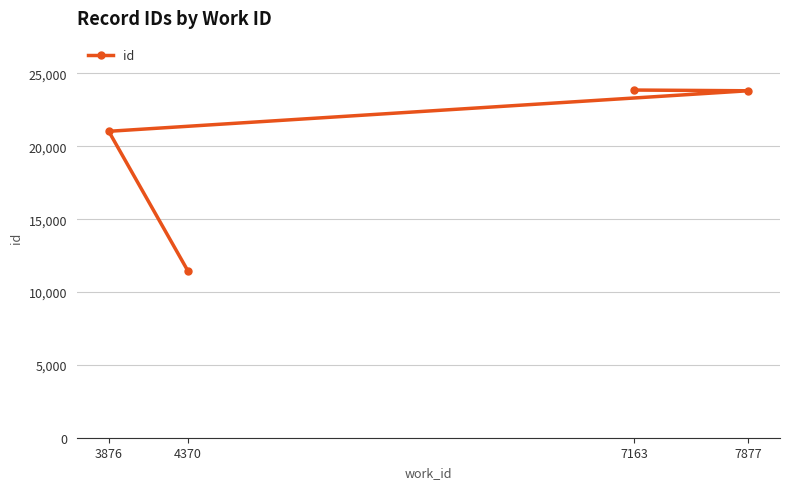

What value does the data have at 7163, to the nearest 50?

23850